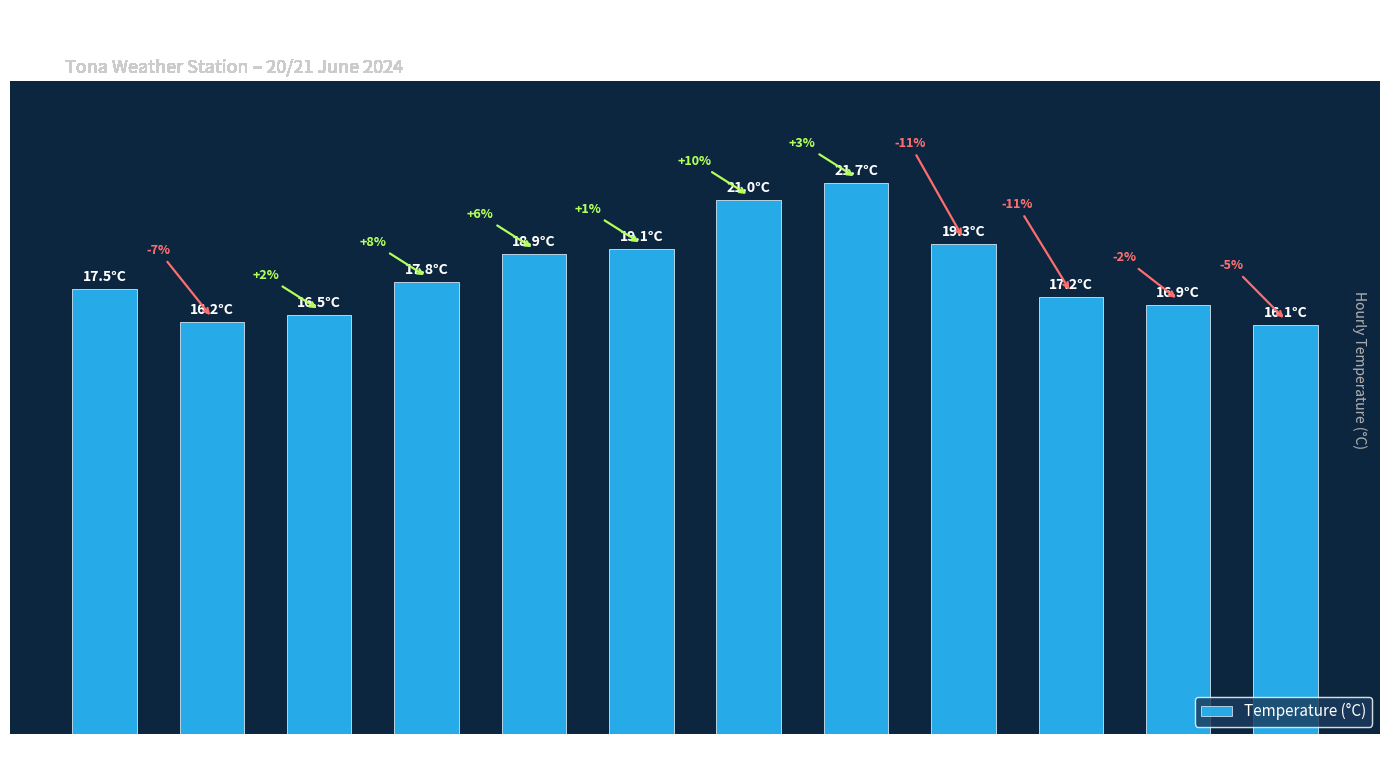

Read the value at 11:00.

17.8